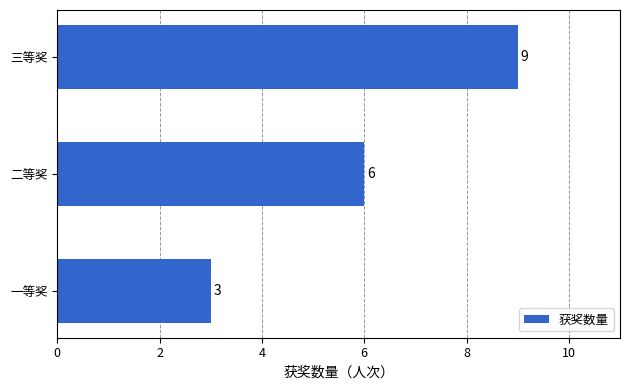

How many values are between 3 and 9?

3